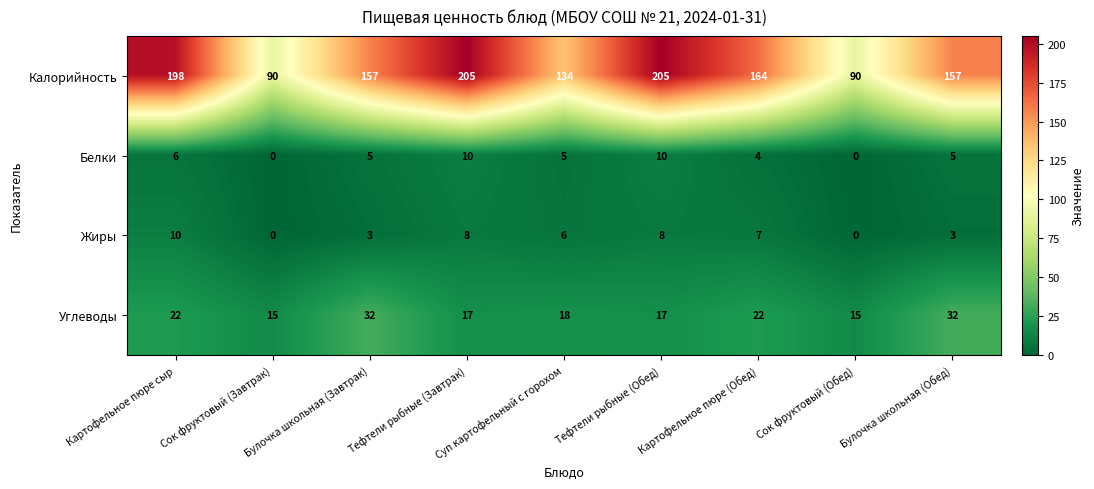

At which label does Жиры first exceed 6?

Картофельное пюре сыр